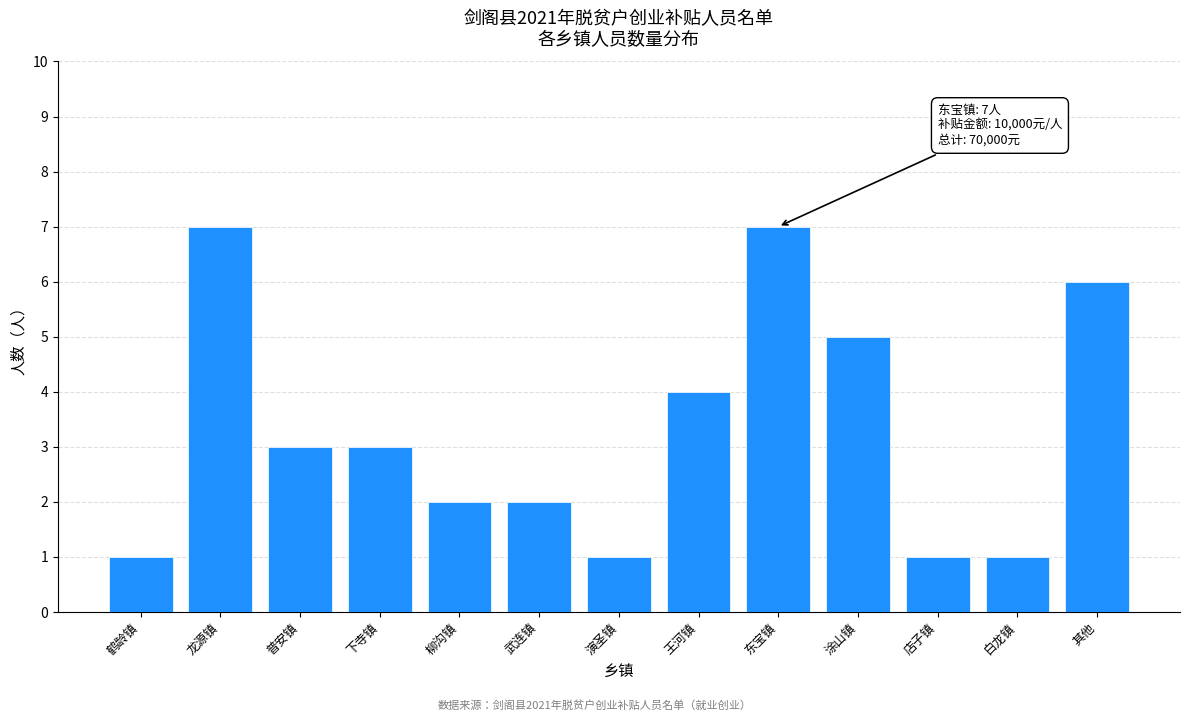

Reading right to left, transcribe all the data shown in this chart.

6	1	1	5	7	4	1	2	2	3	3	7	1